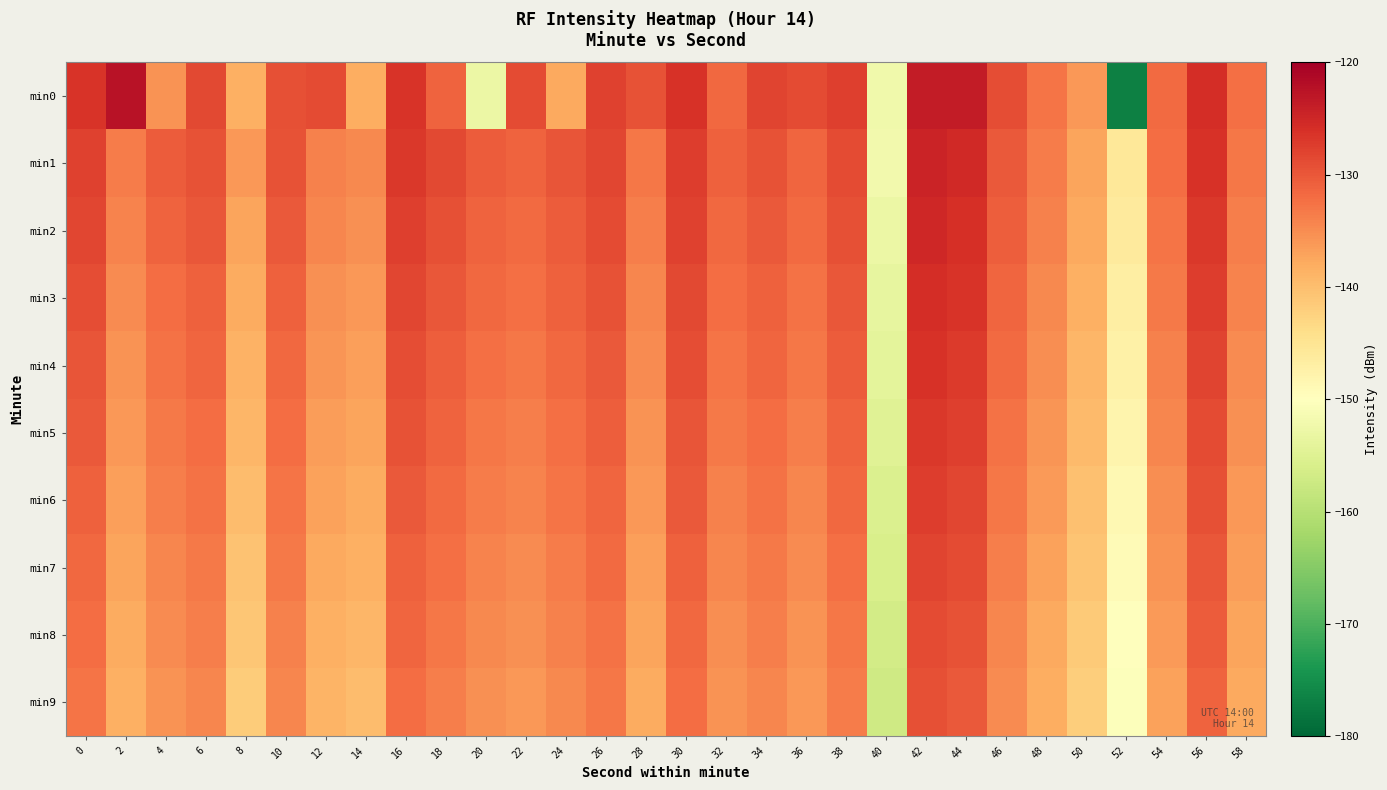

What is the maximum value shown in the chart?

-122.5